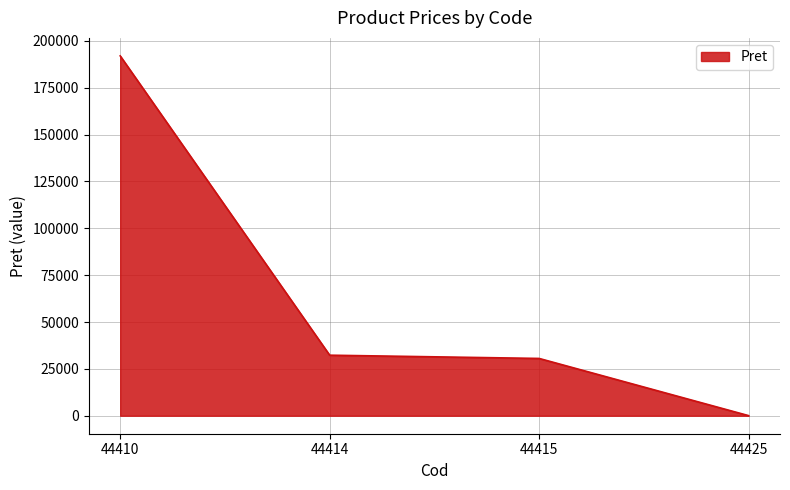

What is the difference between the values at 44410 and 44425?

191953.2